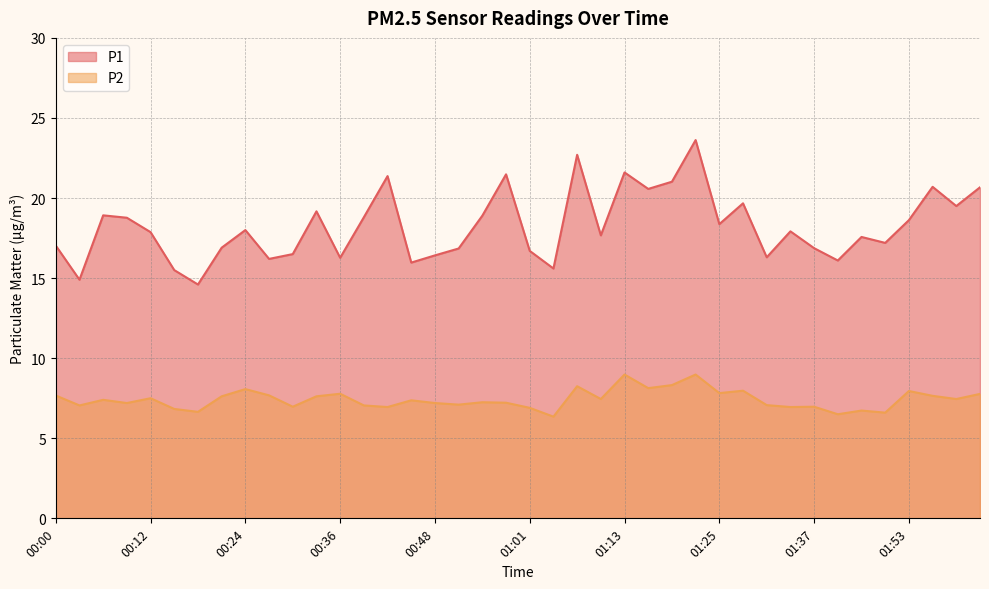

How many interior local peaks does the P2 series have?

13